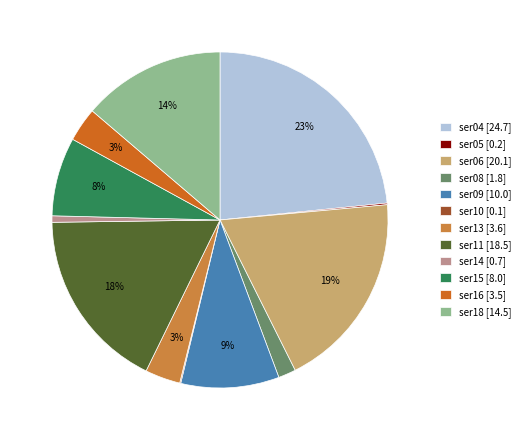

Is the sum of ser06 [20.1] and ser15 [8.0] greater than half?

No